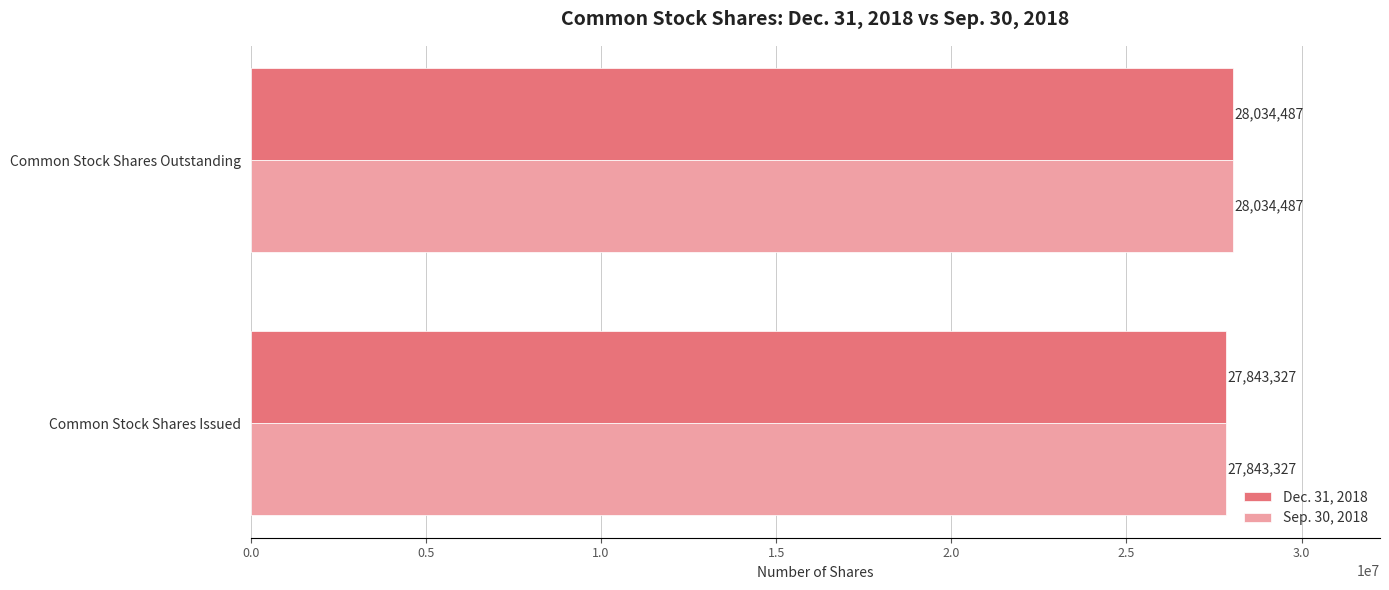

How many data points in Sep. 30, 2018 are less than 28034487?

1